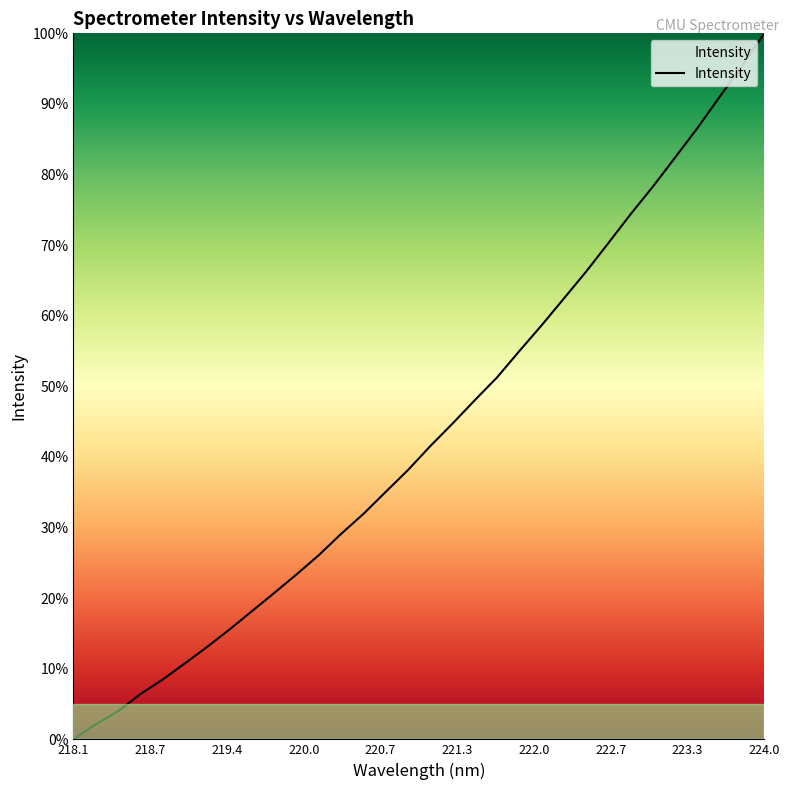

Reading left to right, extract all data points from this chart.

0.0	2.1	4.0	6.4	8.5	10.8	13.1	15.6	18.1	20.7	23.4	26.1	29.1	31.9	35.0	38.1	41.5	44.7	48.0	51.3	55.0	58.6	62.4	66.3	70.3	74.4	78.3	82.4	86.6	91.0	95.4	100.0